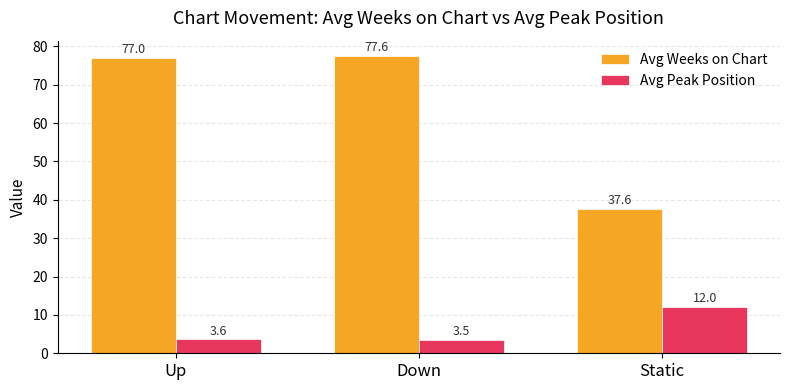

What are all the series names shown in the legend?

Avg Weeks on Chart, Avg Peak Position